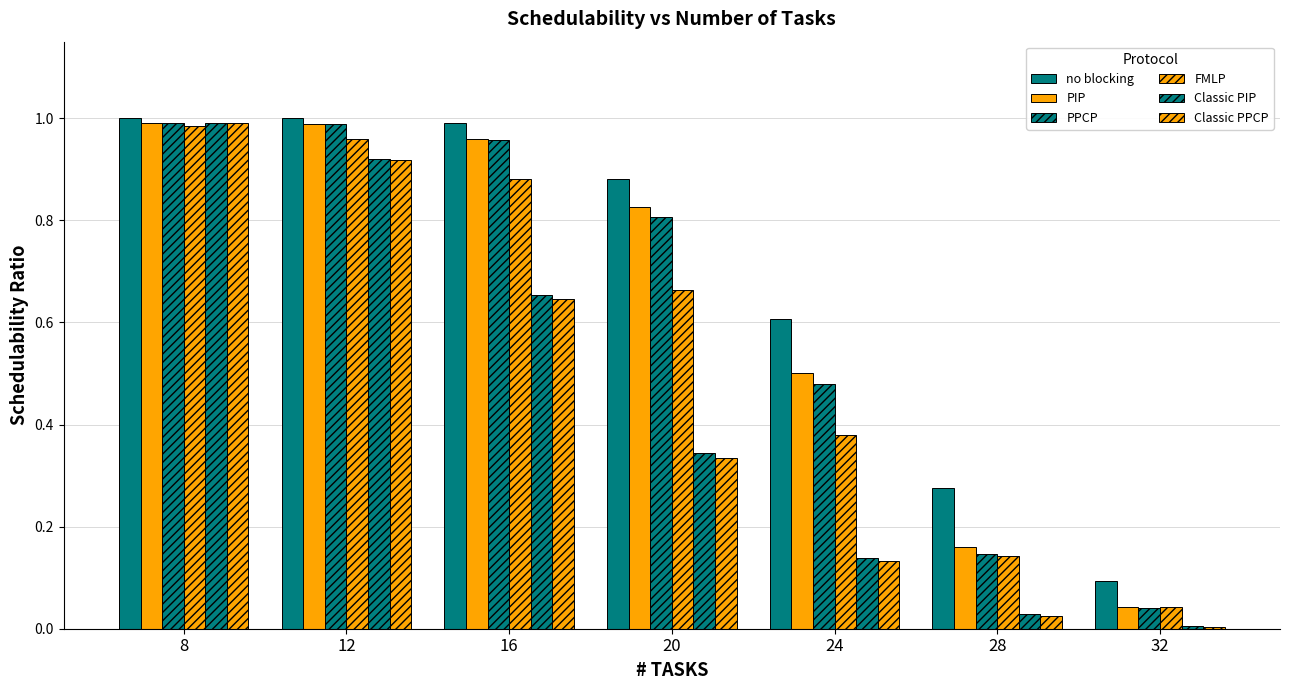

Count the number of data series in this chart.

6